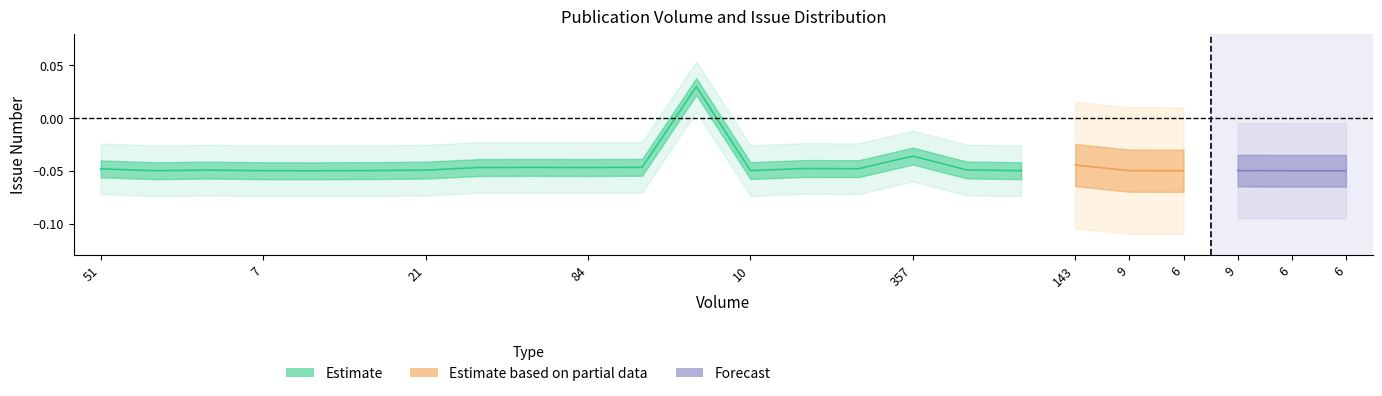

At which category does the chart reach its minimum across all series?

10